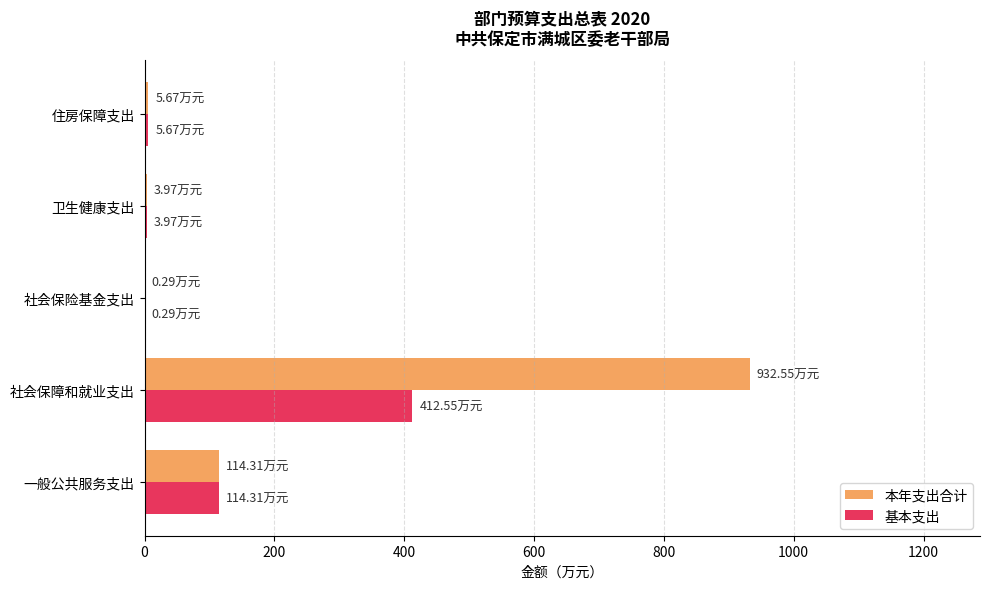

At which label is 本年支出合计 closest to 466?

一般公共服务支出